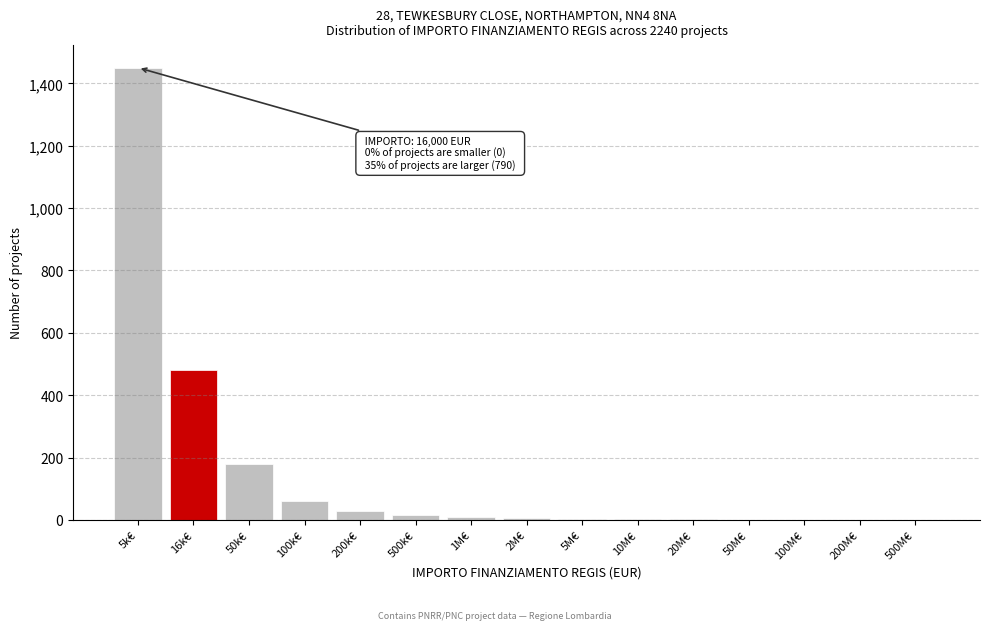

At which label is the value closest to 725?

16k€